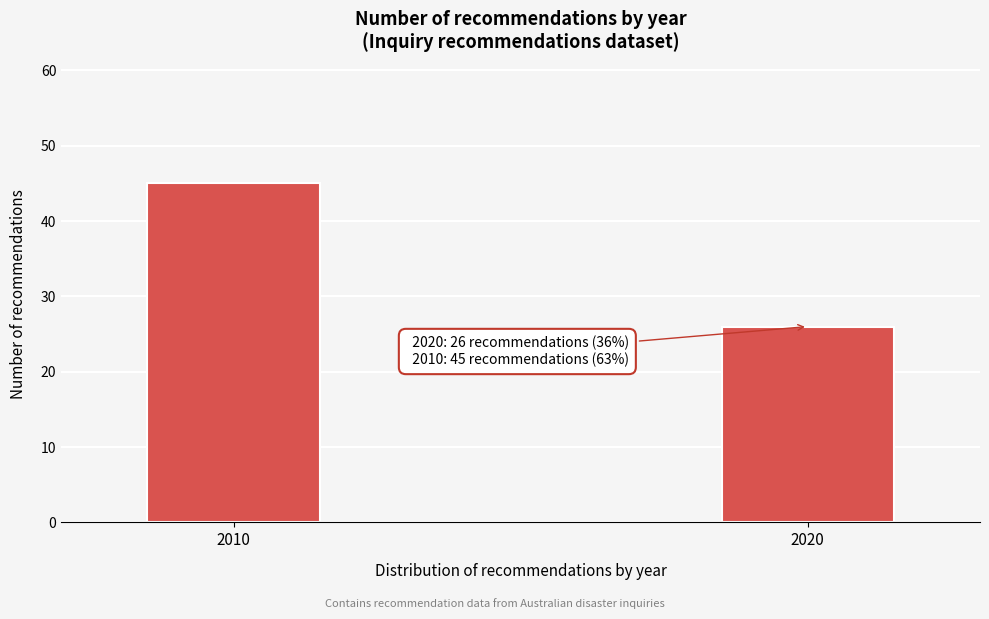

Reading right to left, extract all data points from this chart.

26	45